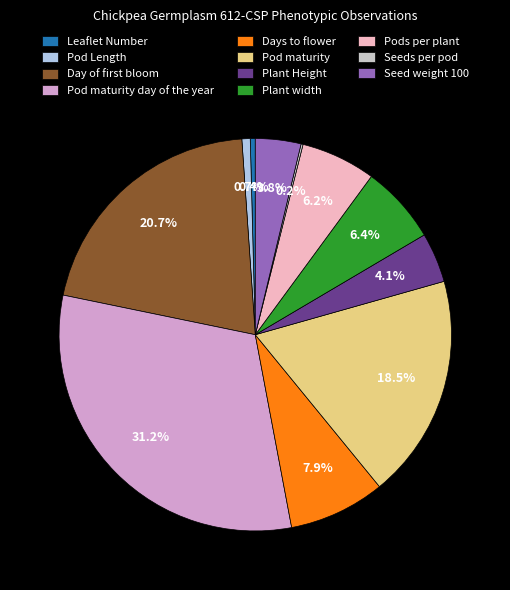

Between Plant Height and Pod maturity, which is larger?

Pod maturity